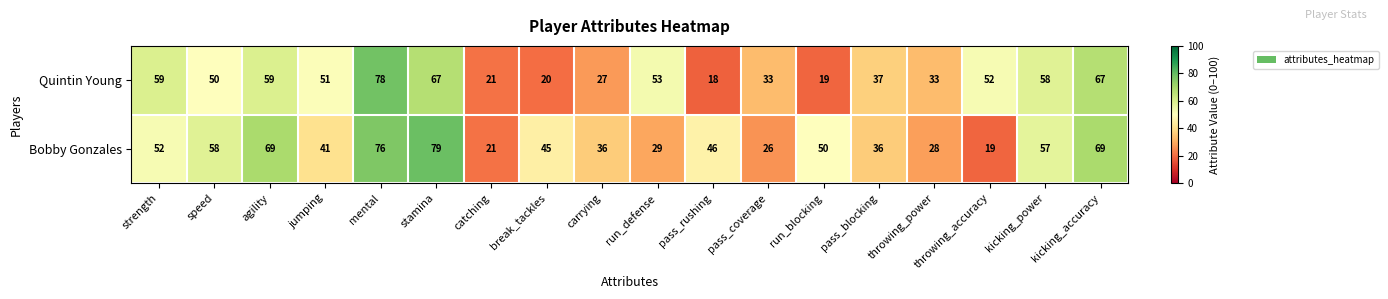

Which category has the lowest value across all series?

pass_rushing